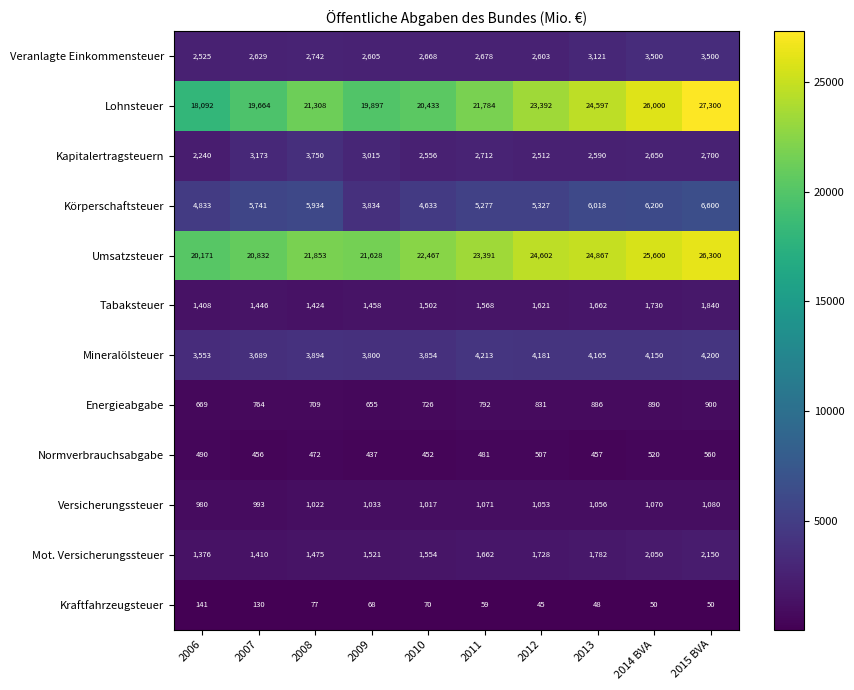

Read the Körperschaftsteuer value at 2015 BVA, to the nearest 10.

6600